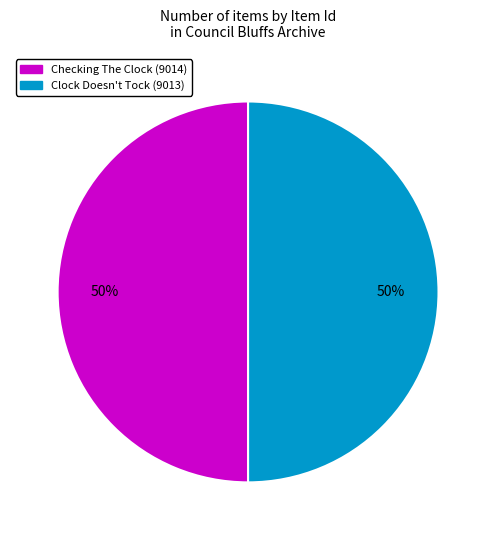

To the nearest percent, what portion does Clock Doesn't Tock (9013) represent?

50%